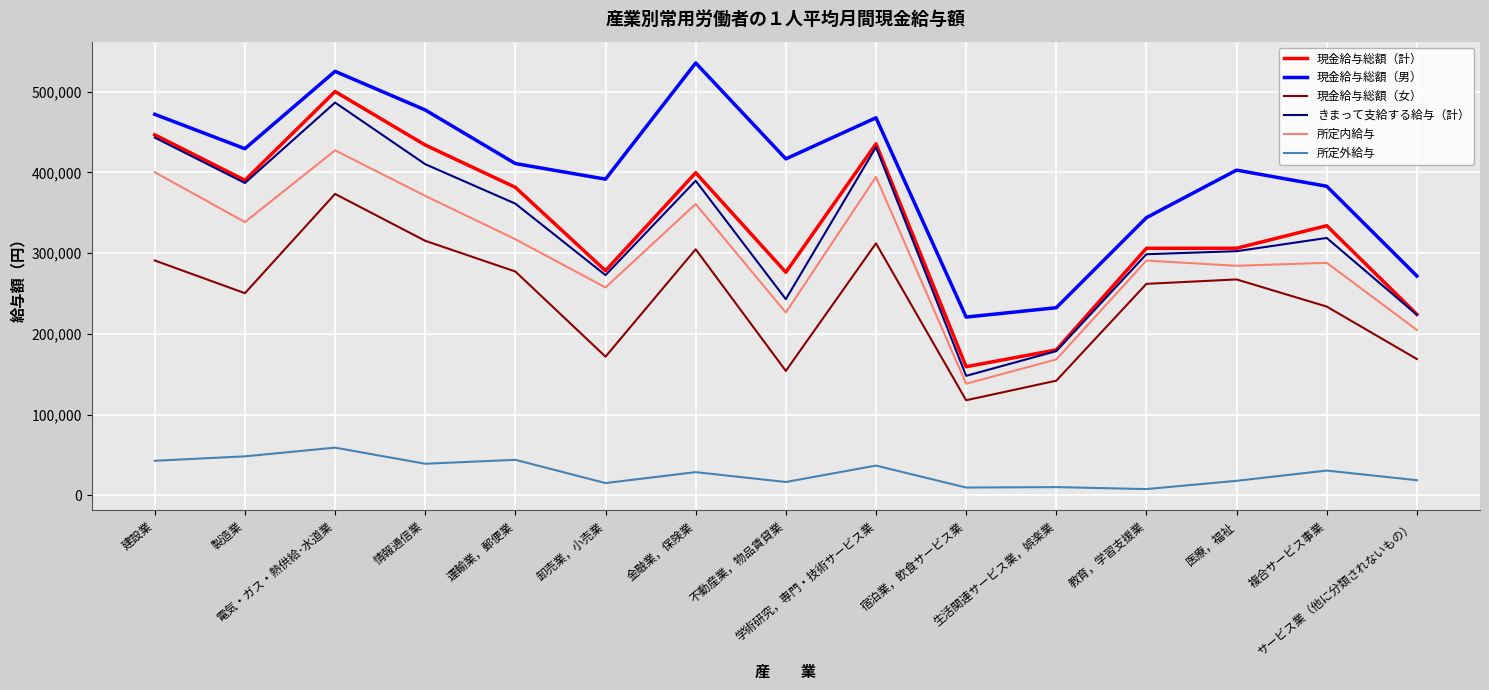

At how many categories does at least one series exceed 129040?

15